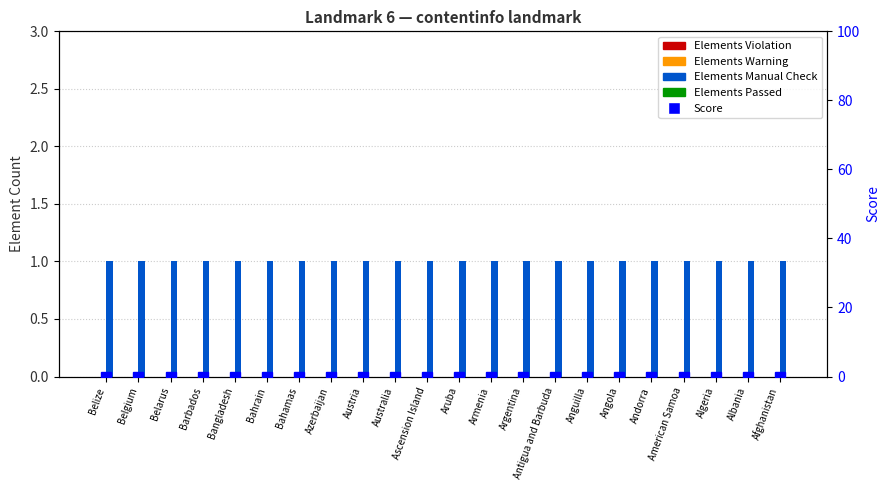

What is the label of the 5th bar from the right?

Andorra